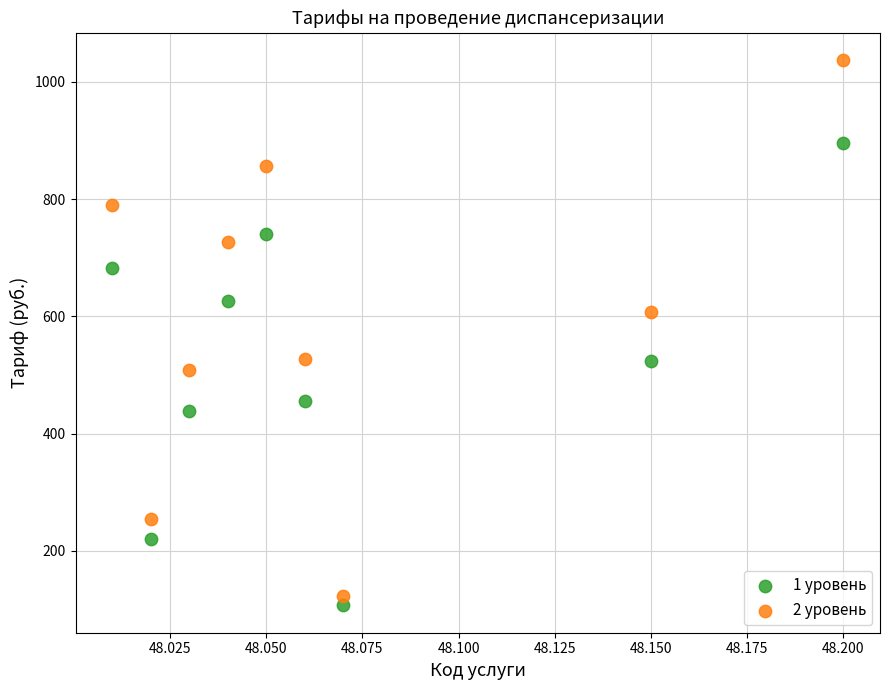

In the 2 уровень series, what Y value is closest to 580?

607.2